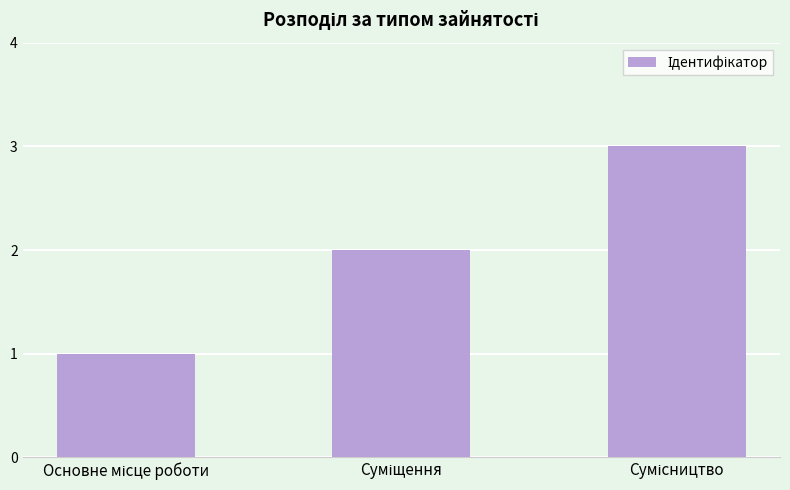

What is the maximum value shown in the chart?

3